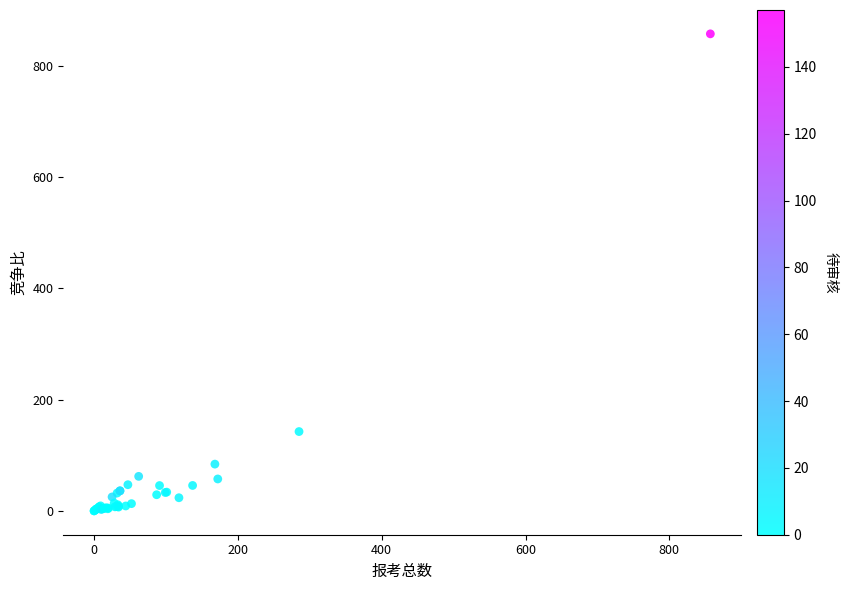

What Y value in the scatter plot is closest to 428?

142.5